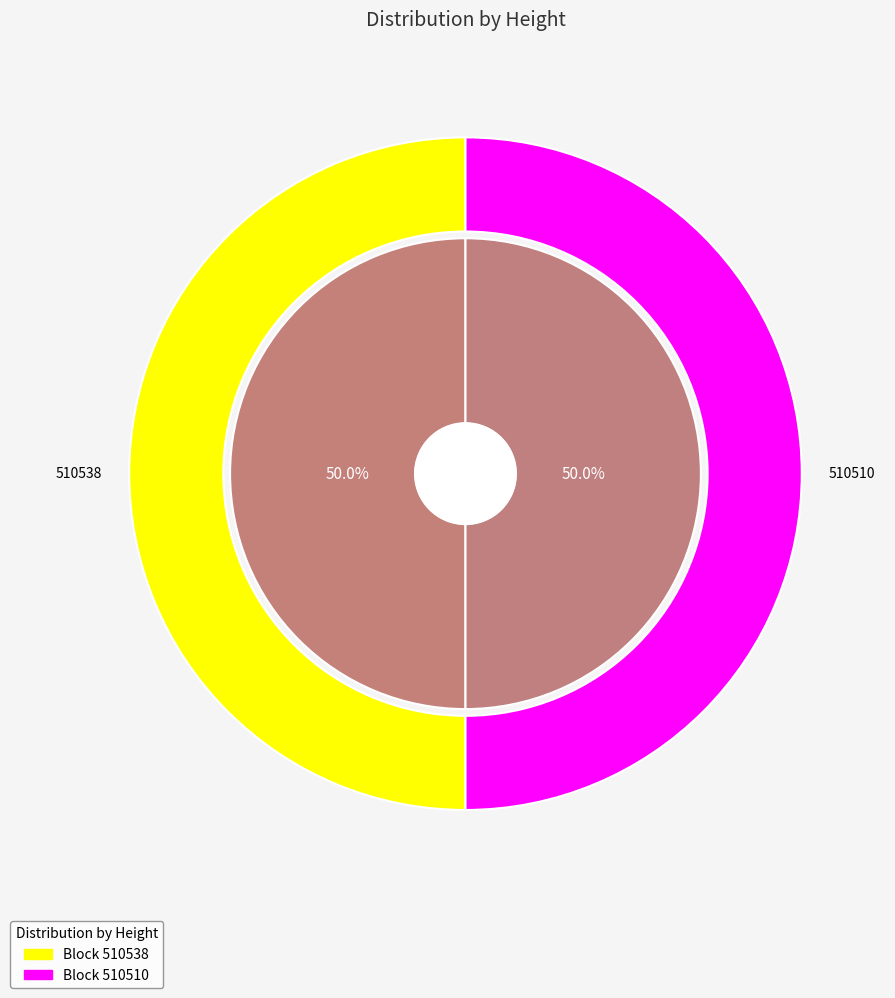

To the nearest percent, what percentage of the pie is 510538?

50%